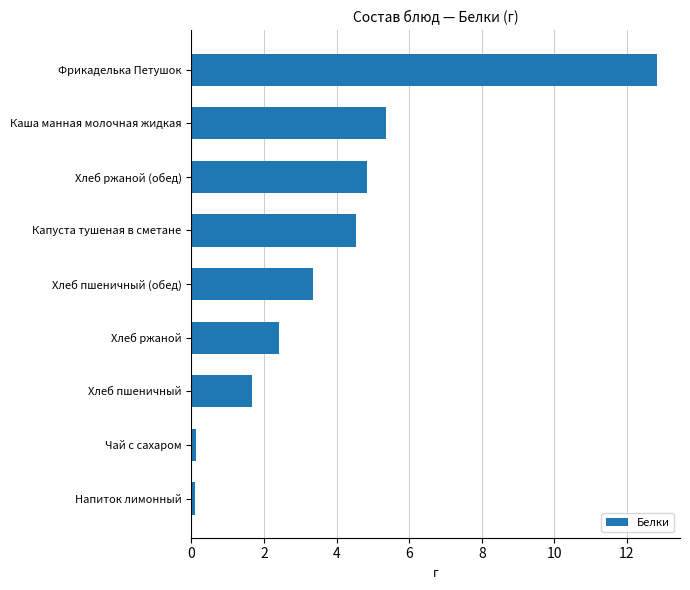

At which label is the value closest to 6?

Каша манная молочная жидкая